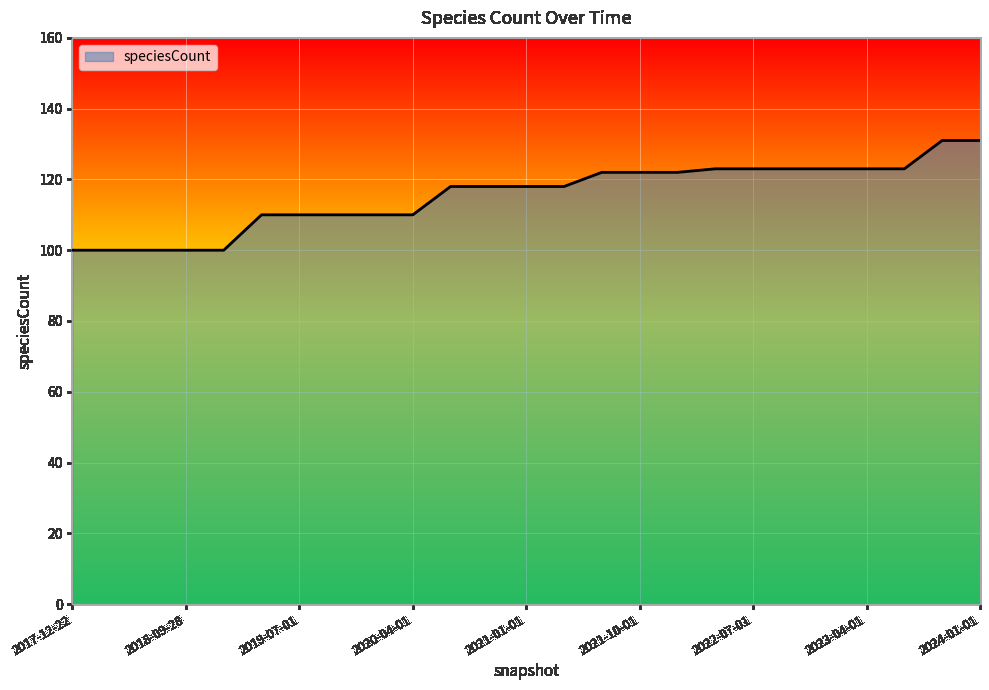

What is the difference between the maximum and minimum values?

31